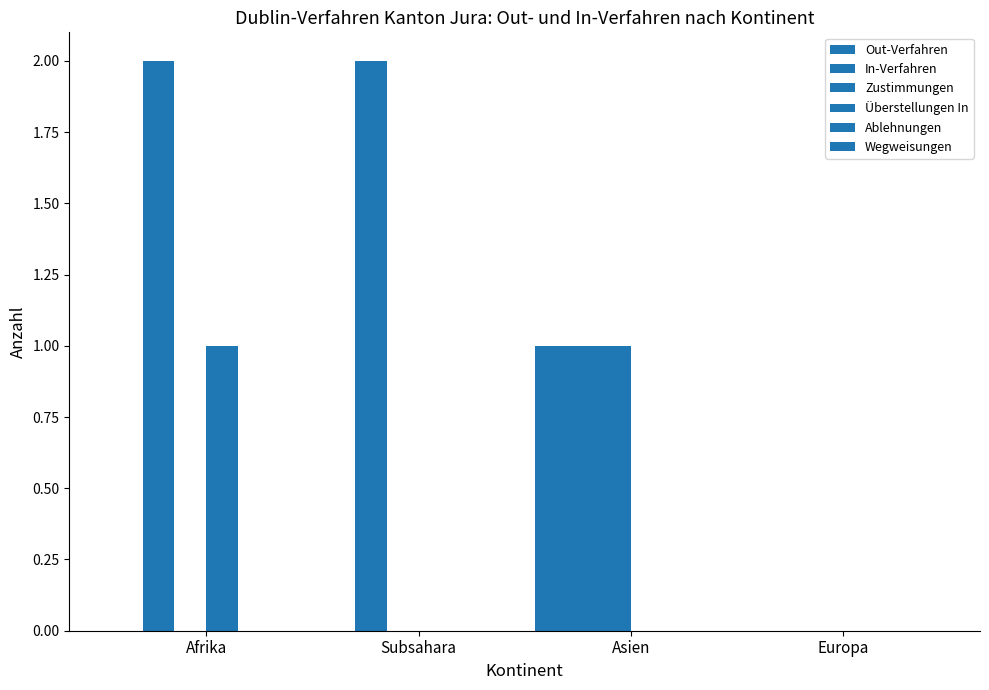

What is the label of the 4th bar from the left?

Europa